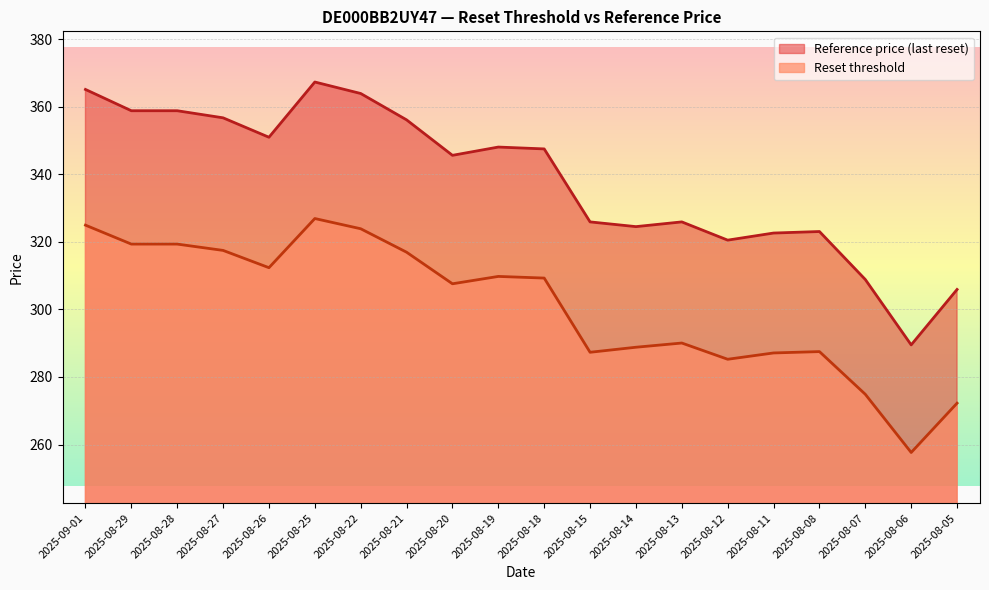

What are all the series names shown in the legend?

Reference price (last reset), Reset threshold